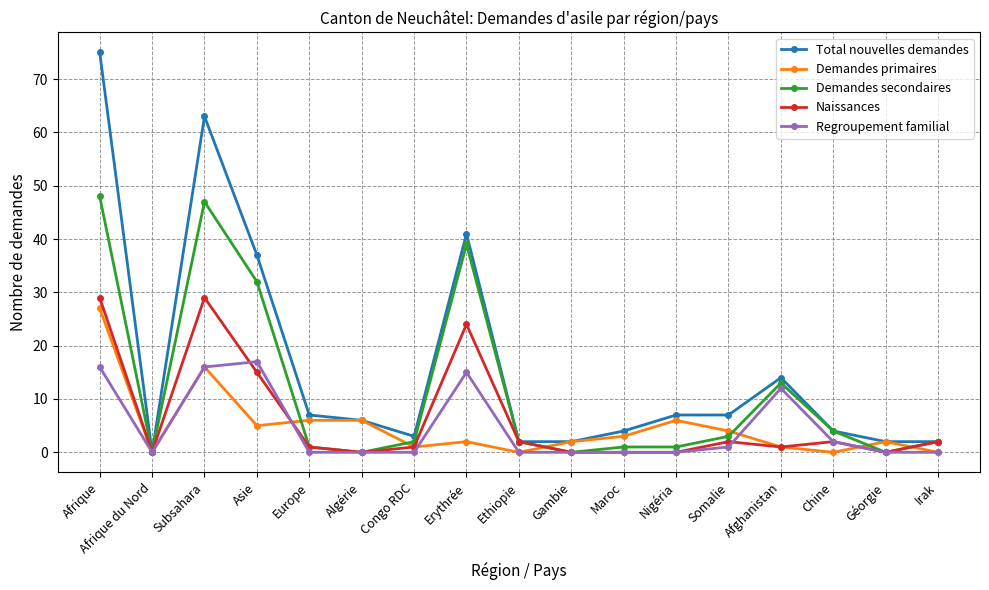

What is the difference between the Naissances values at Asie and Europe?

14